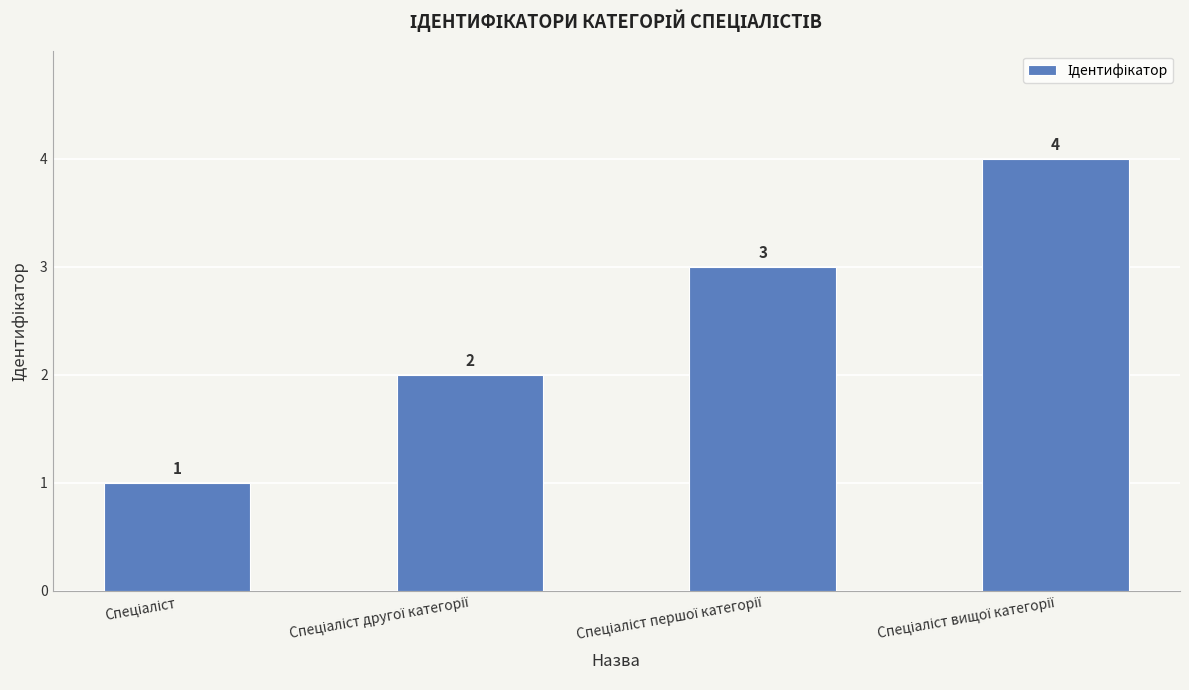

What is the sum of all values?

10